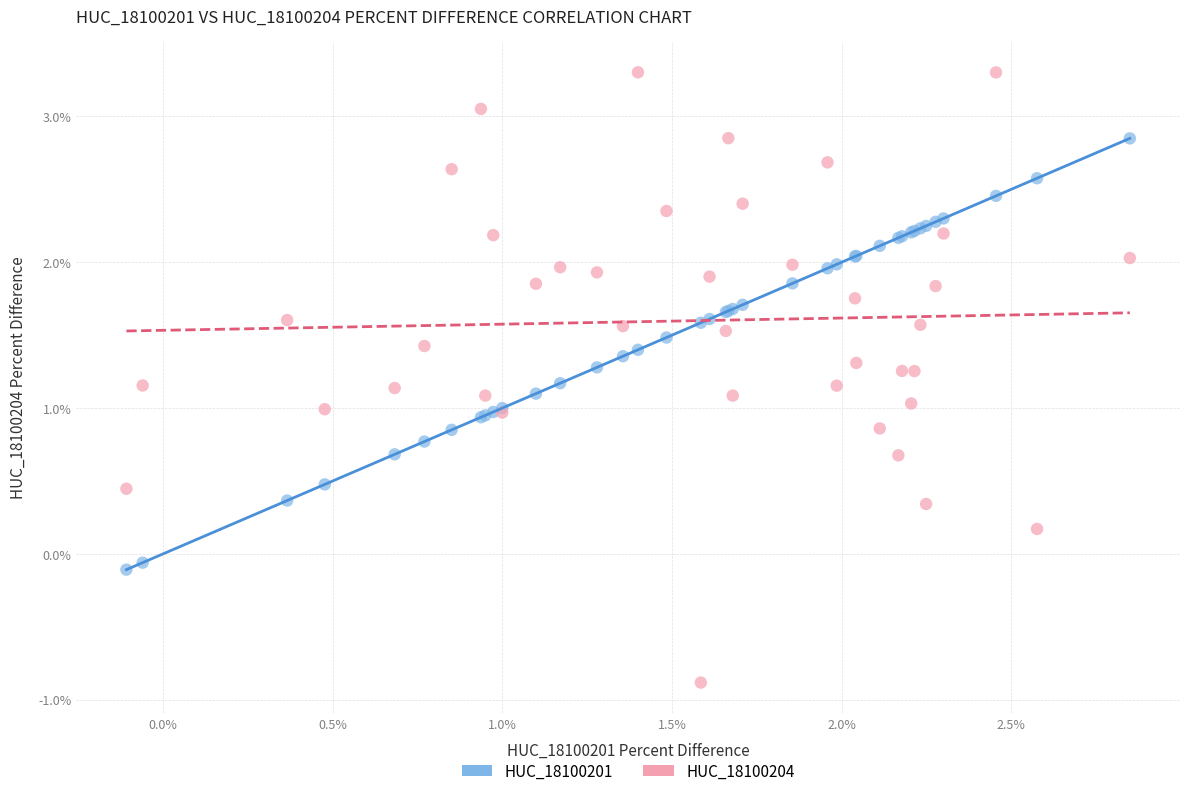

Which series reaches the maximum Y coordinate?

HUC_18100204